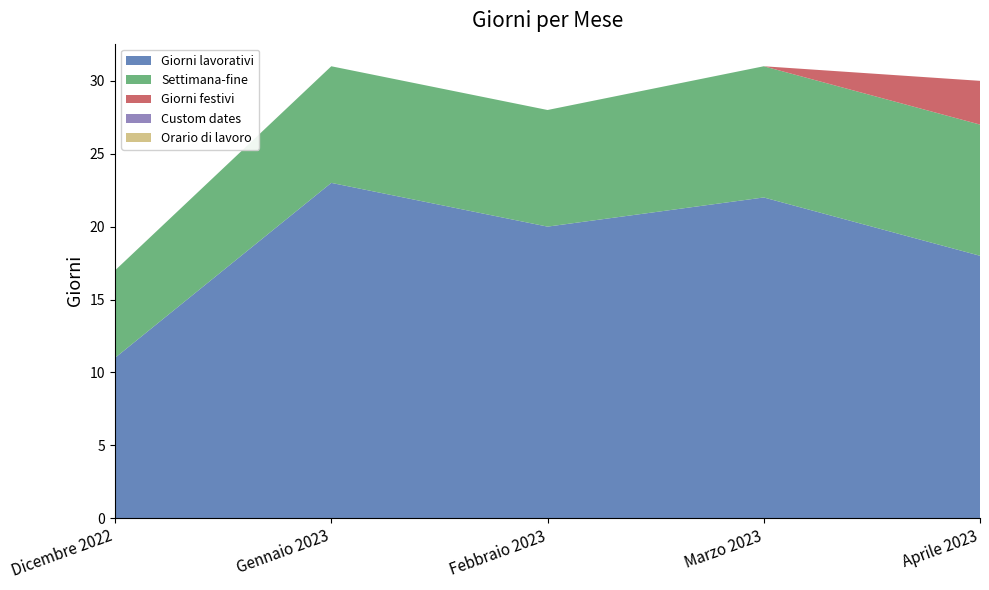

Reading left to right, what are all the values shown in this chart?

Giorni lavorativi: 11	23	20	22	18
Settimana-fine: 6	8	8	9	9
Giorni festivi: 0	0	0	0	3
Custom dates: 0	0	0	0	0
Orario di lavoro: 0	0	0	0	0